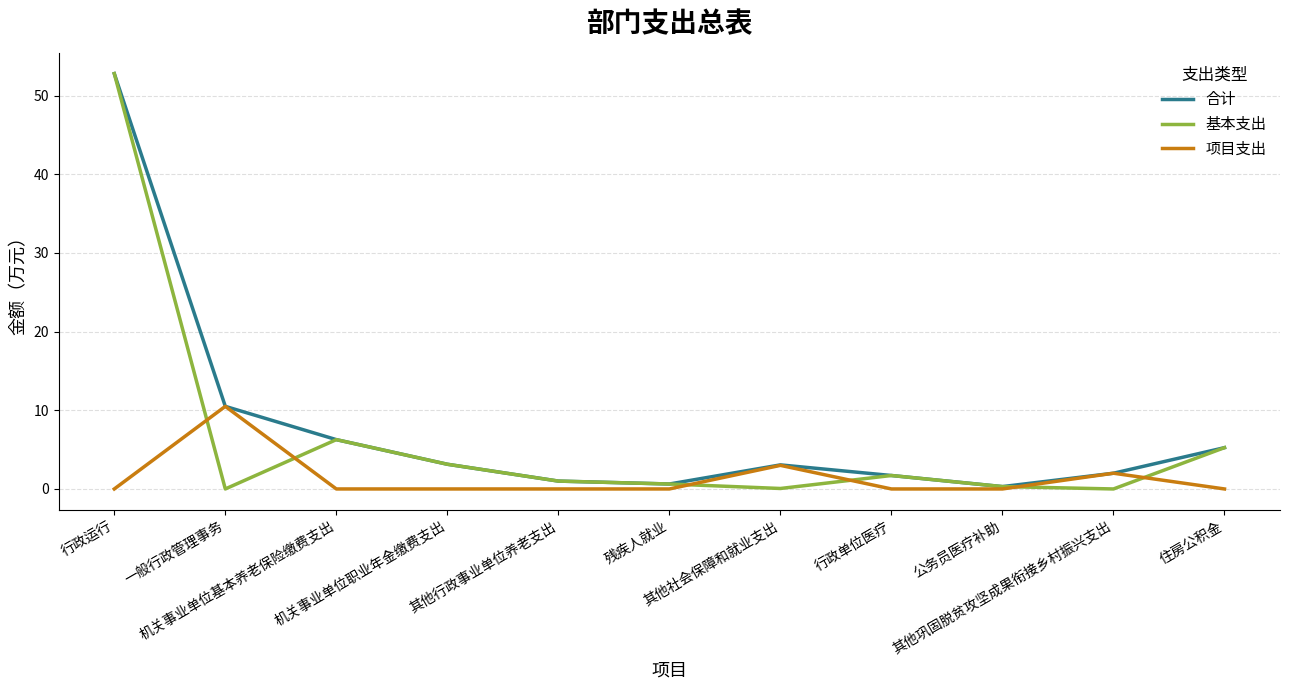

What is the maximum value for 基本支出?

52.8